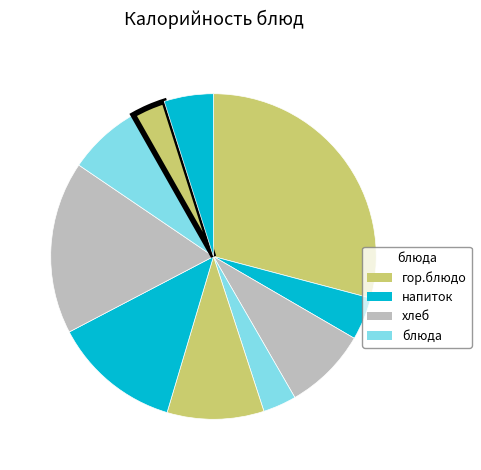

Count the number of slices in the pie.

10